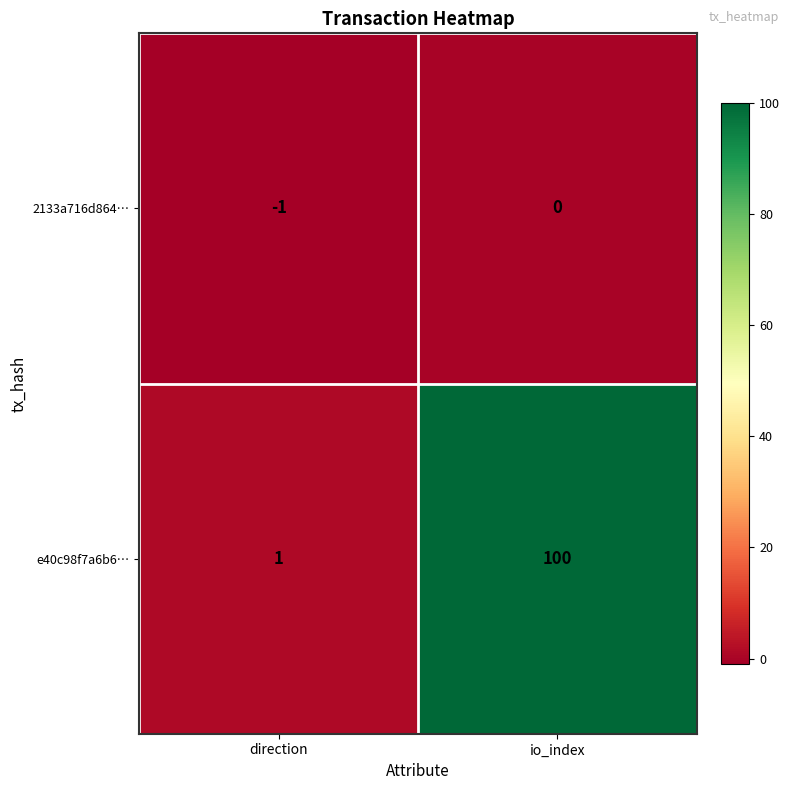

At which label does e40c98f7a6b6… reach its peak?

io_index